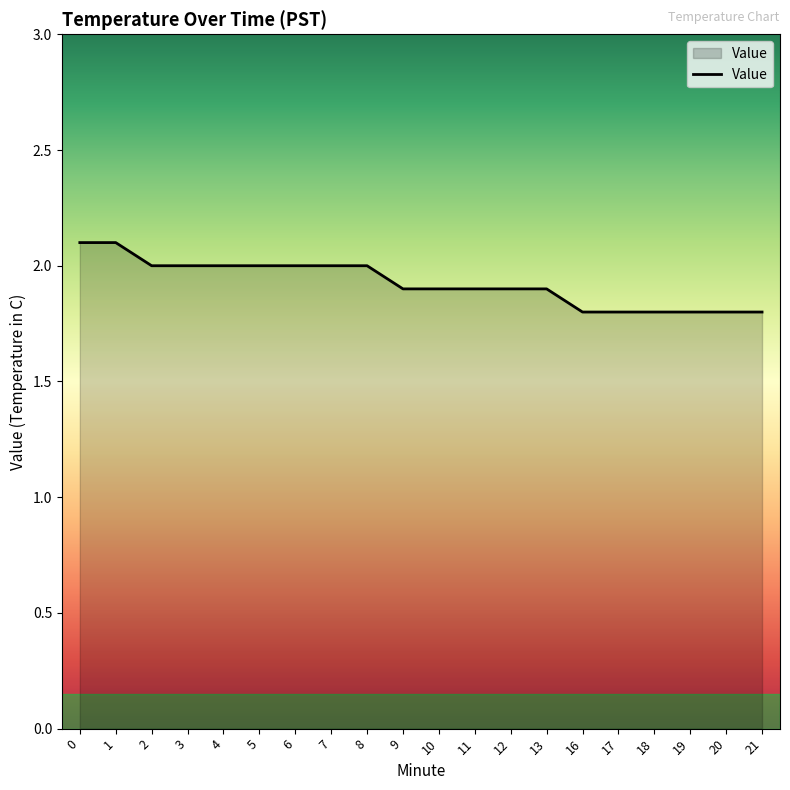

What is the difference between the maximum and minimum values?

0.3